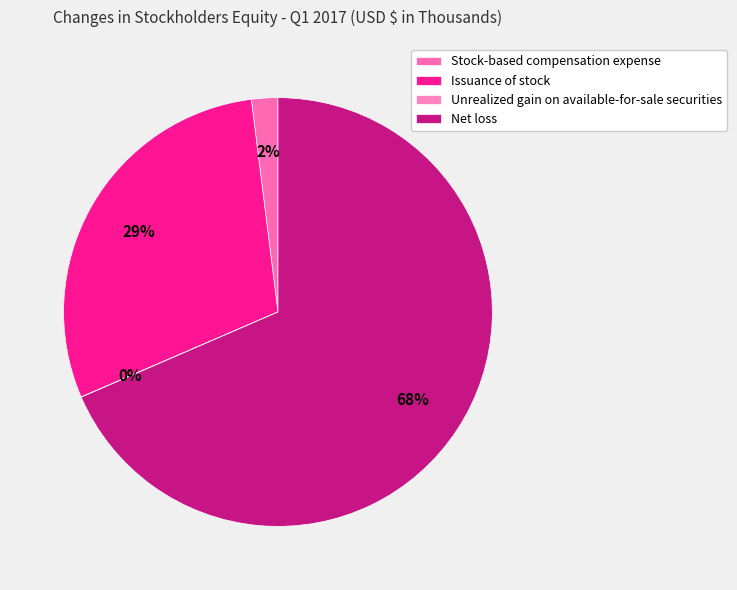

What percentage is the Stock-based compensation expense slice, to the nearest percent?

2%